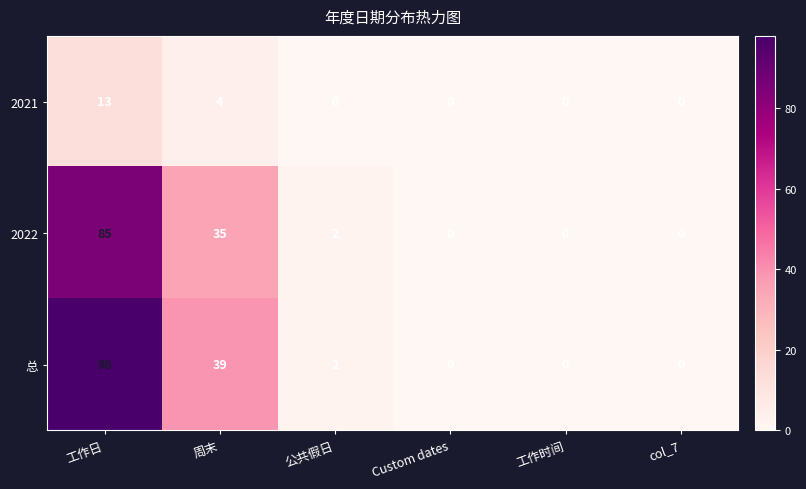

What is the sum of the 总 values at col_7 and 工作日?

98